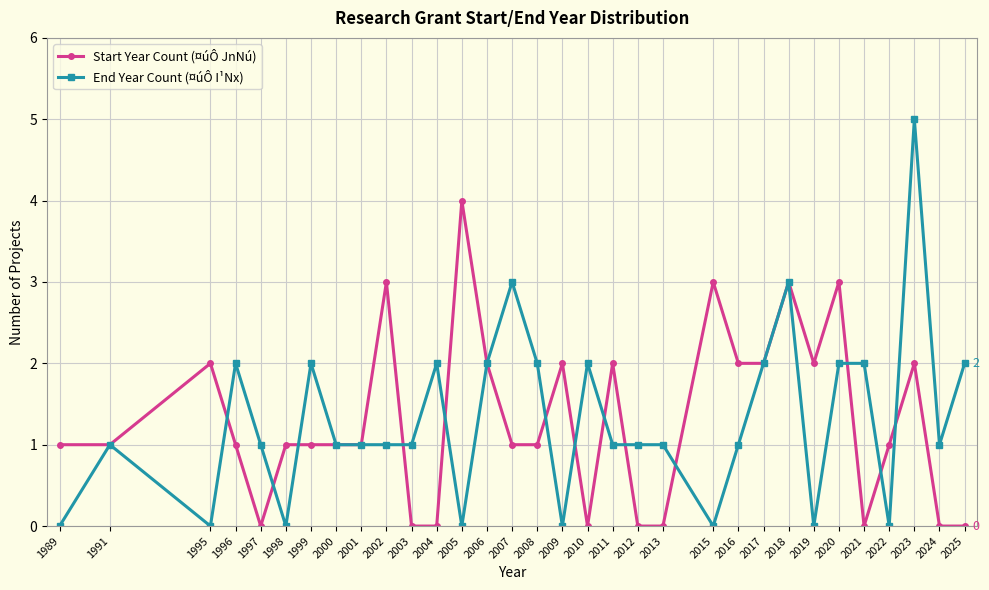

Does the chart have visible grid lines?

Yes